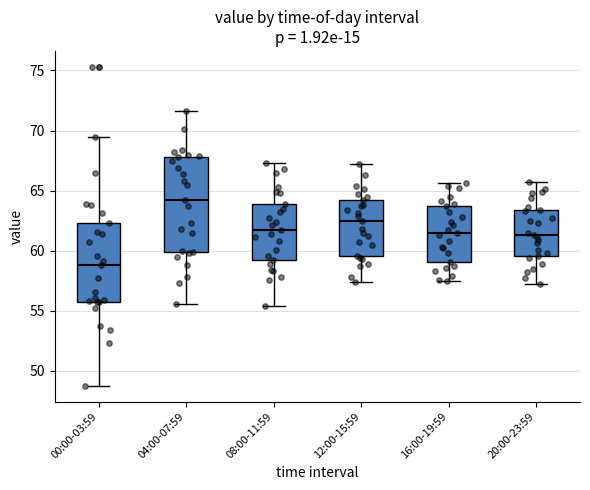

Reading left to right, read every box against the y-axis: the position of its median line, the range the box covers, and the ends of its whiskers. The values are not printed on the chart, so give them approximately, as read against the axis.

00:00-03:59: median 59.0, box 55.5 to 62.5, whiskers 49.0 to 69.5
04:00-07:59: median 64.0, box 60.0 to 68.0, whiskers 55.5 to 71.5
08:00-11:59: median 61.5, box 59.0 to 64.0, whiskers 55.5 to 67.5
12:00-15:59: median 62.5, box 59.5 to 64.0, whiskers 57.5 to 67.0
16:00-19:59: median 61.5, box 59.0 to 63.5, whiskers 57.5 to 65.5
20:00-23:59: median 61.5, box 59.5 to 63.5, whiskers 57.0 to 65.5